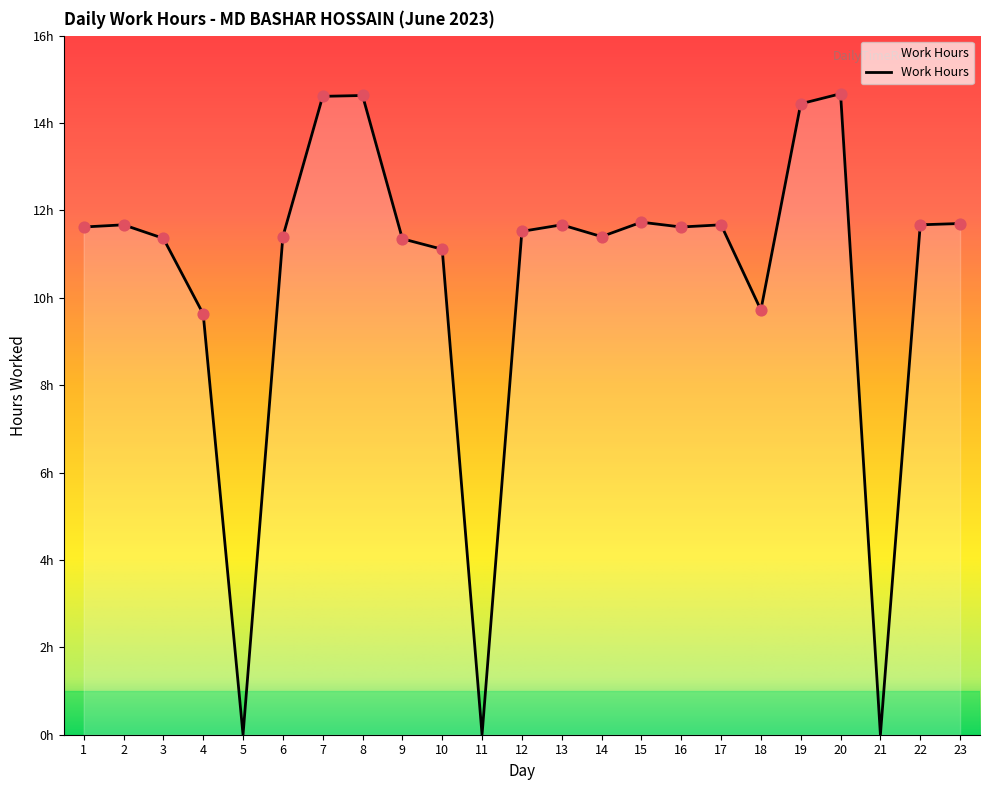

Which has a higher value, 23 or 7?

7